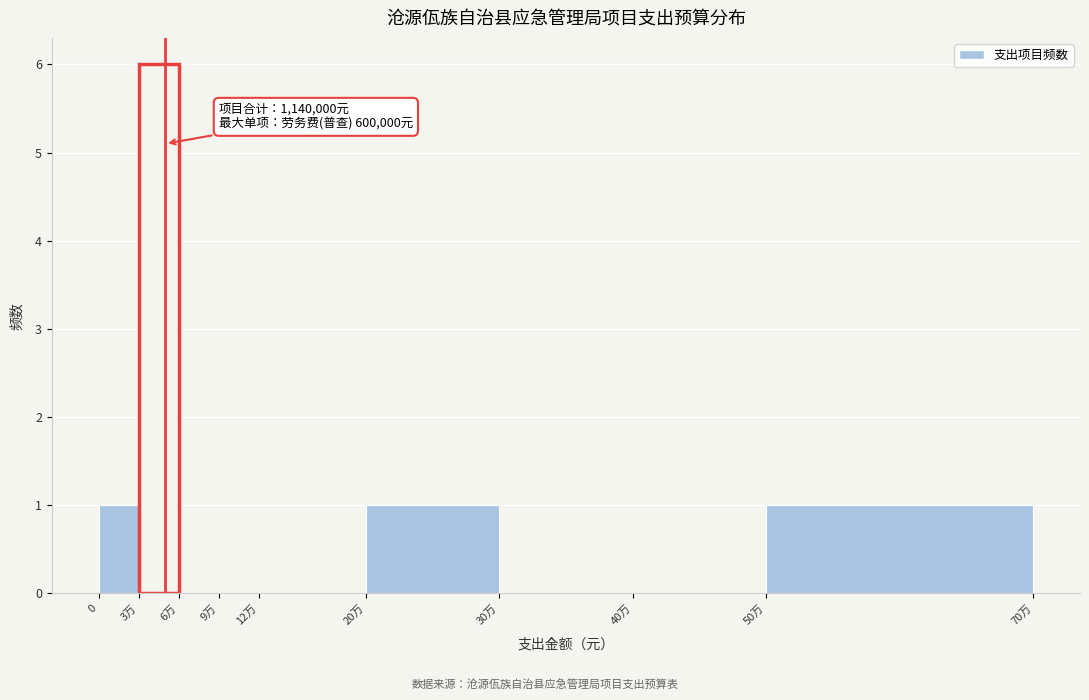

Reading left to right, transcribe all the data shown in this chart.

0=1	3万=6	6万=0	9万=0	12万=0	20万=1	30万=0	40万=0	50万=1